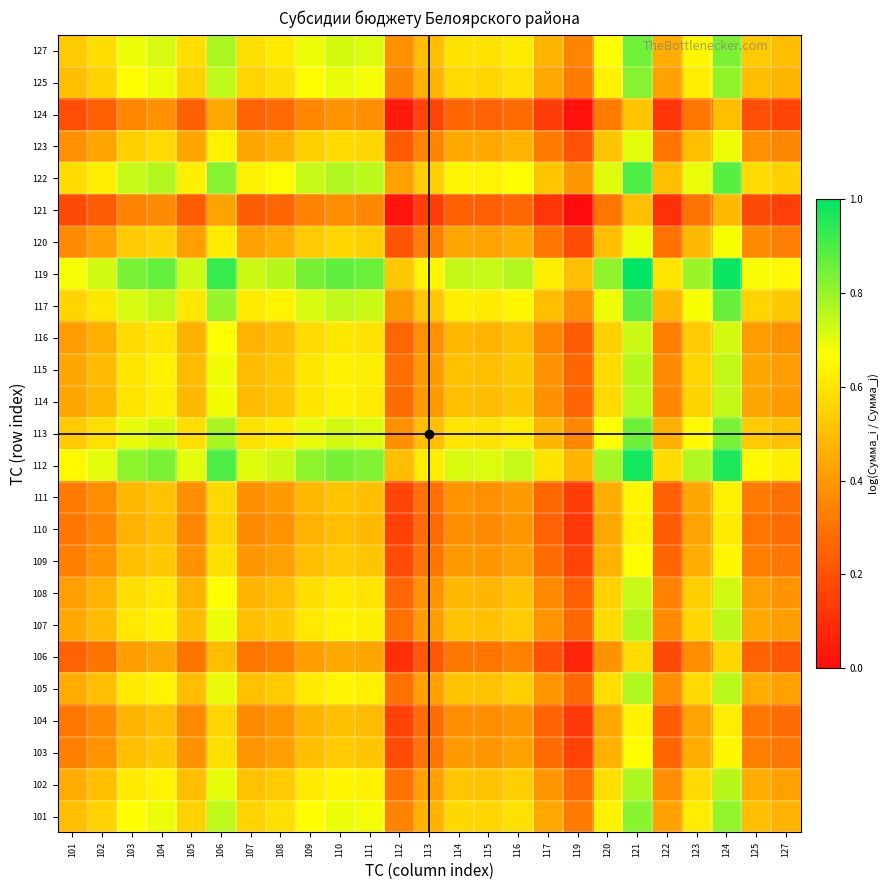

At which category is the sum across all series the highest?

121